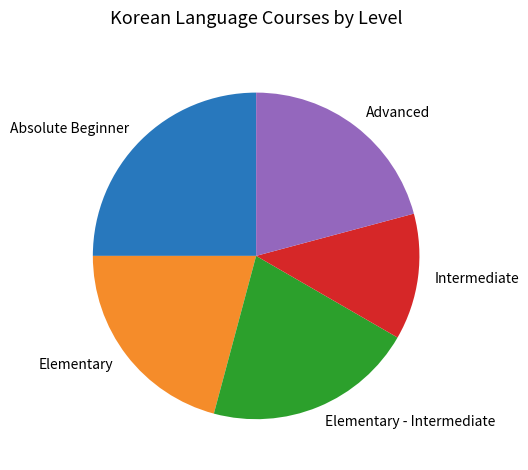

Is Advanced the majority of the pie?

No